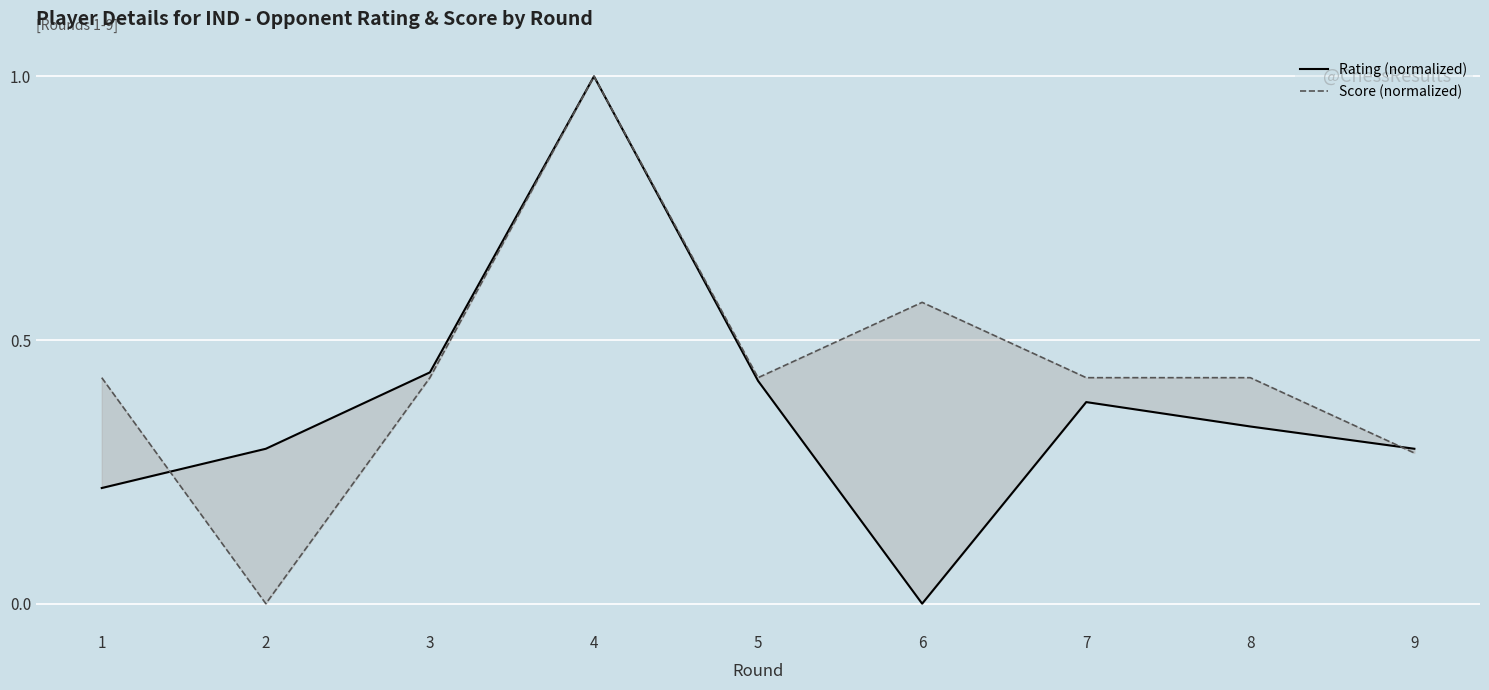

Rank the series by their average value, from lowest to highest.

Rating (normalized), Score (normalized)